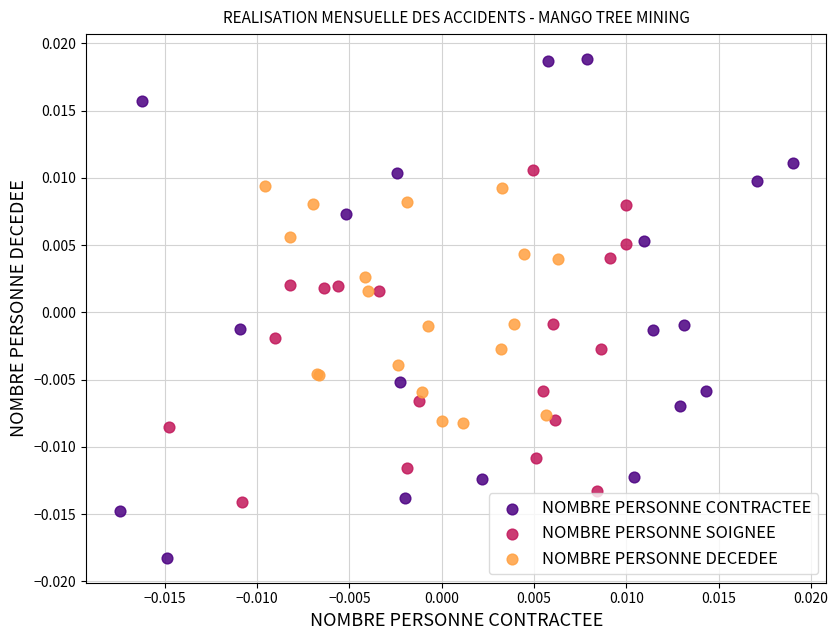

Which series contains the lowest Y value?

NOMBRE PERSONNE CONTRACTEE